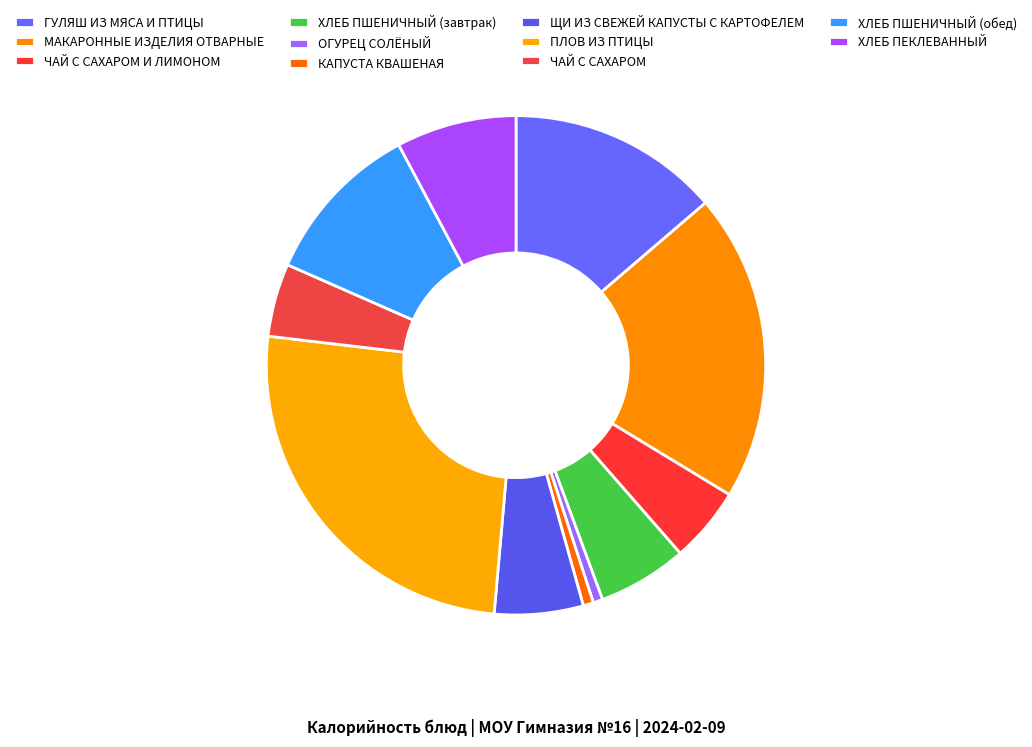

True or false: ХЛЕБ ПЕКЛЕВАННЫЙ accounts for 8% of the total.

True